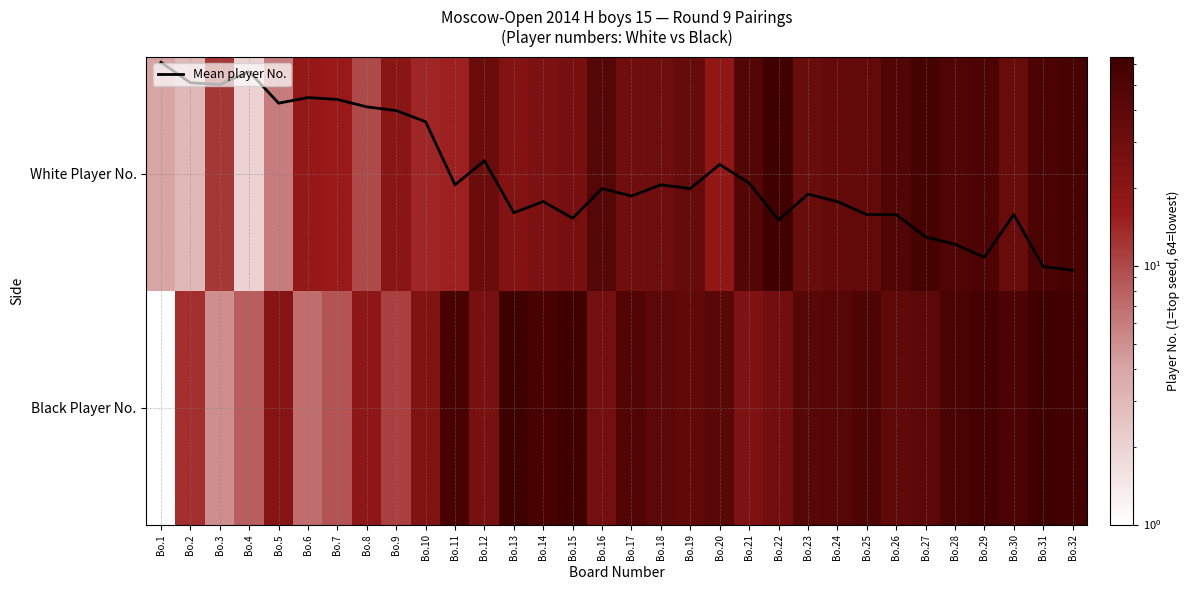

How many values in the Black Player No. series exceed 40?

15